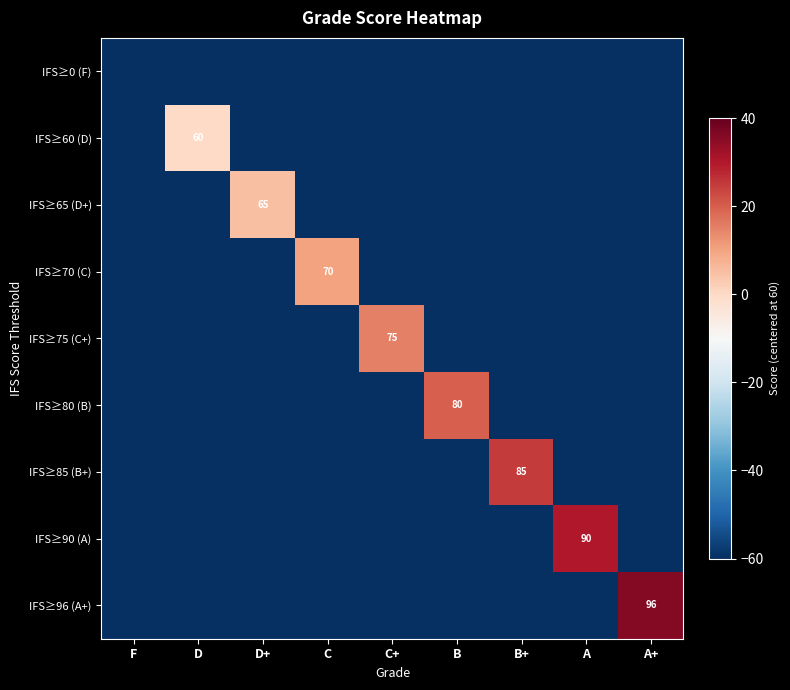

Is the value of IFS≥65 (D+) at D+ greater than the value of IFS≥80 (B) at B?

No